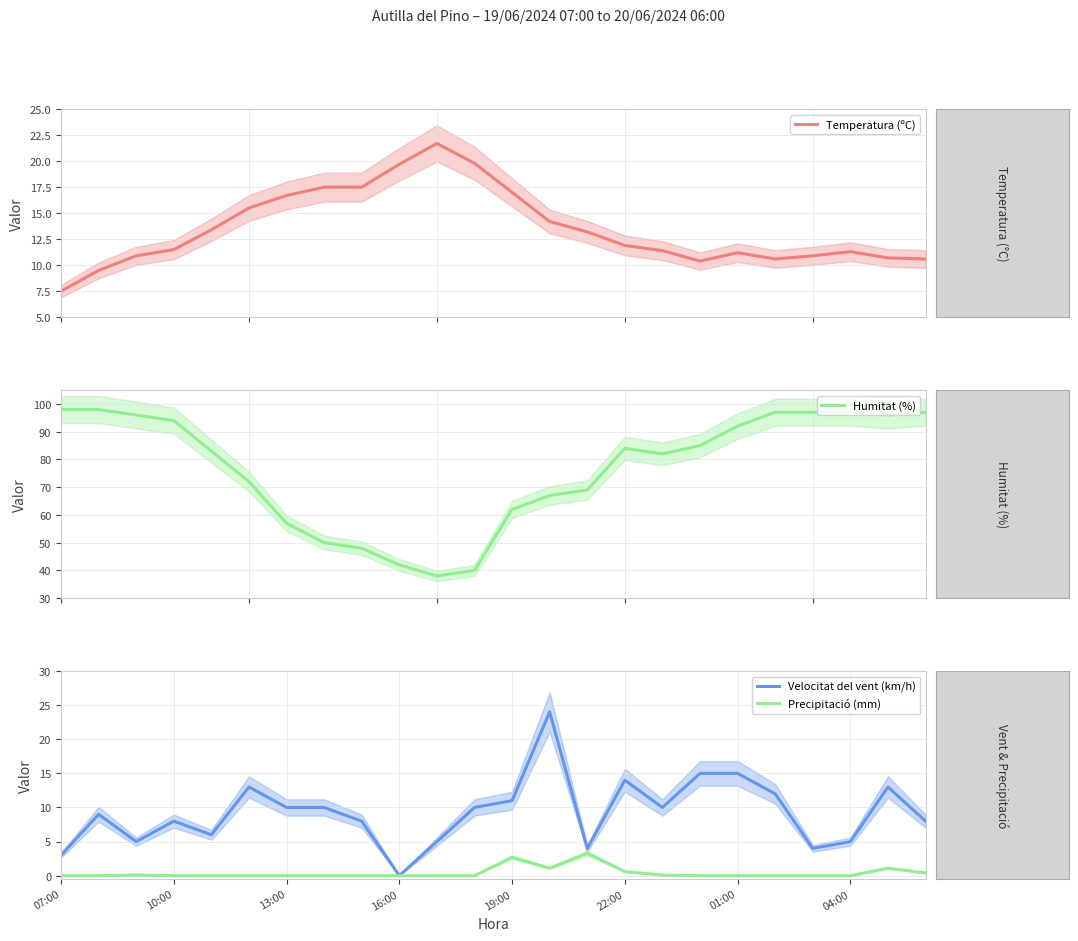

What is the highest value of the Precipitació (mm) series?

3.3